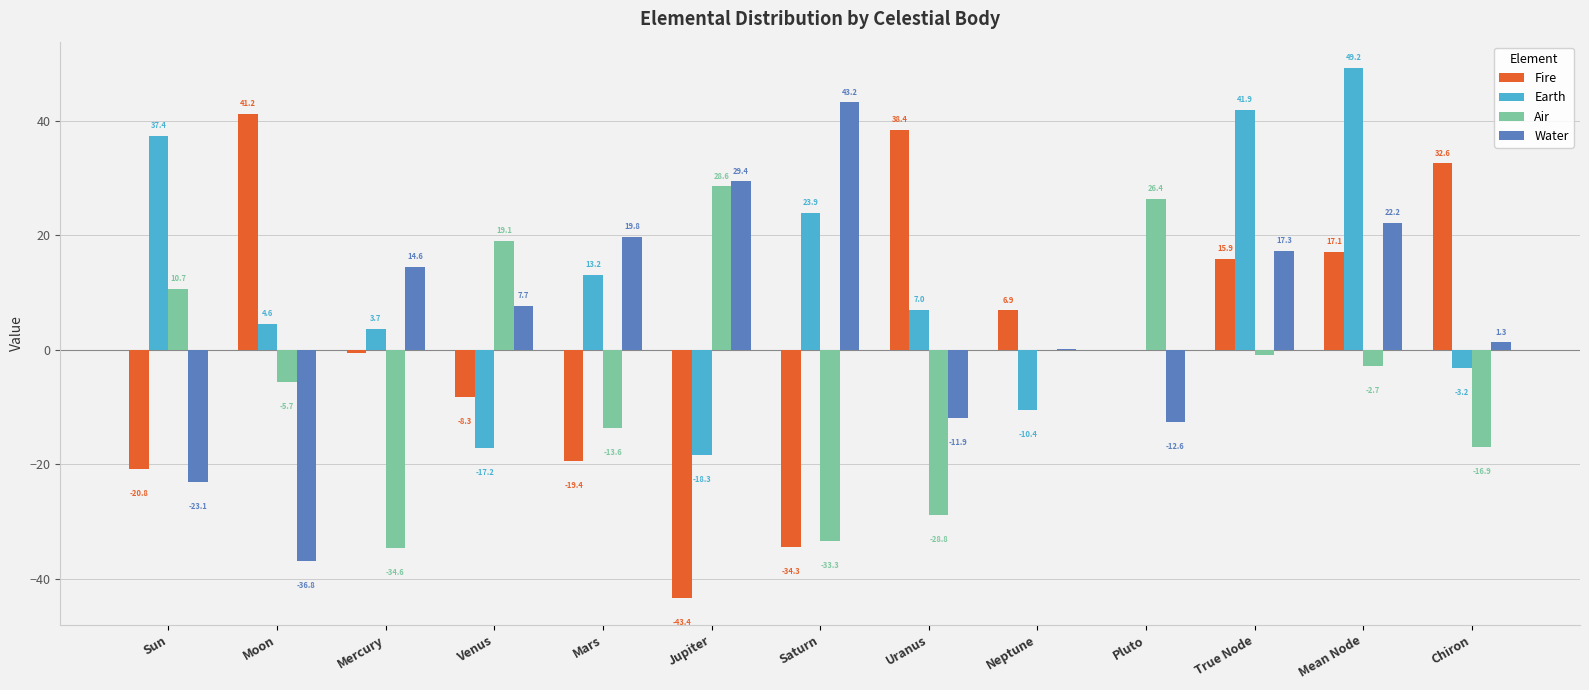

What is the total value across all series at Neptune?

-3.4